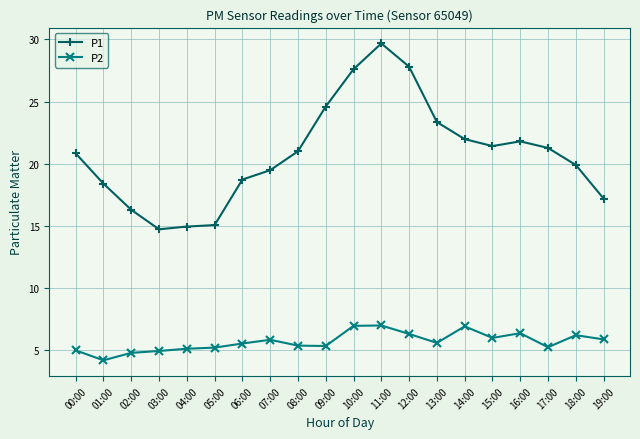

The P1 series shows 18.4 at 01:00. True or false?

True